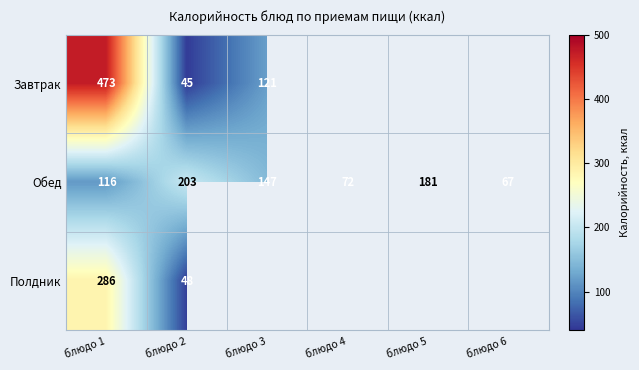

The Завтрак series shows 16.9 at блюдо 2. True or false?

False